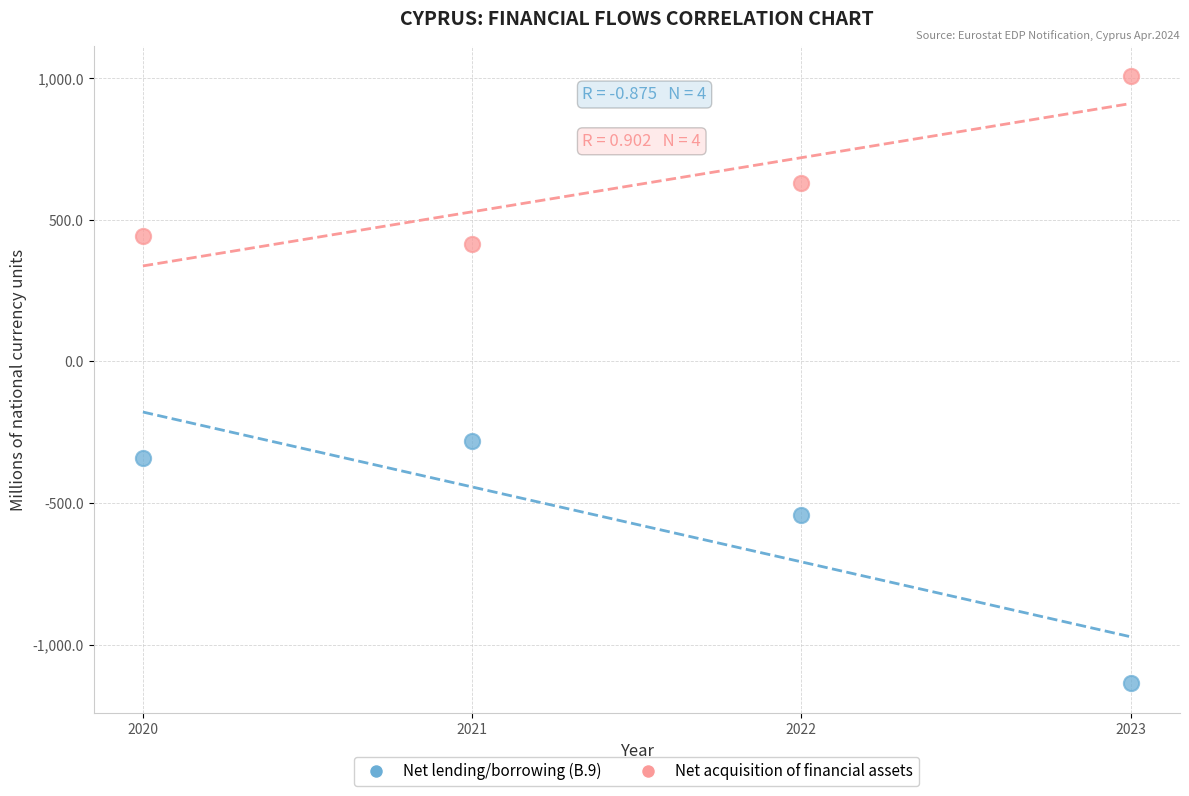

Across all data points, what is the range of X values (max minus min)?

3.0